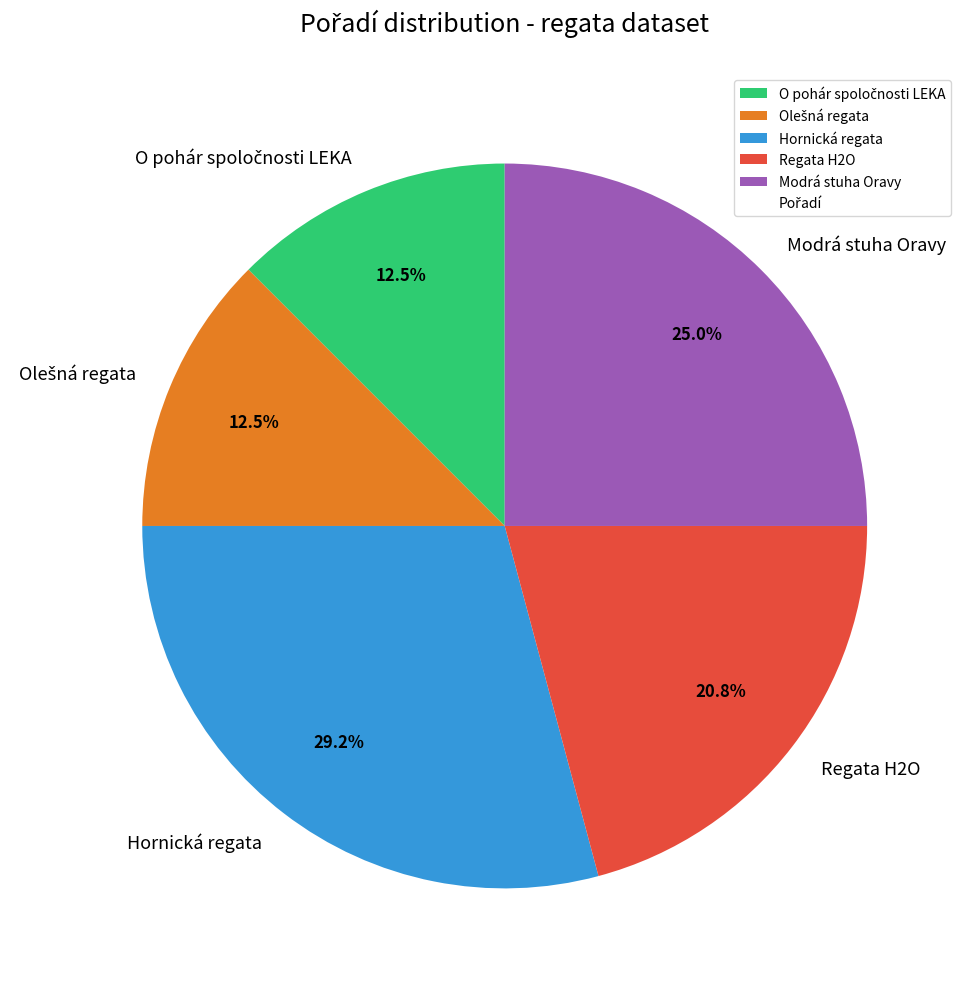

To the nearest percent, what is the combined percentage of Regata H2O and Hornická regata?

50%